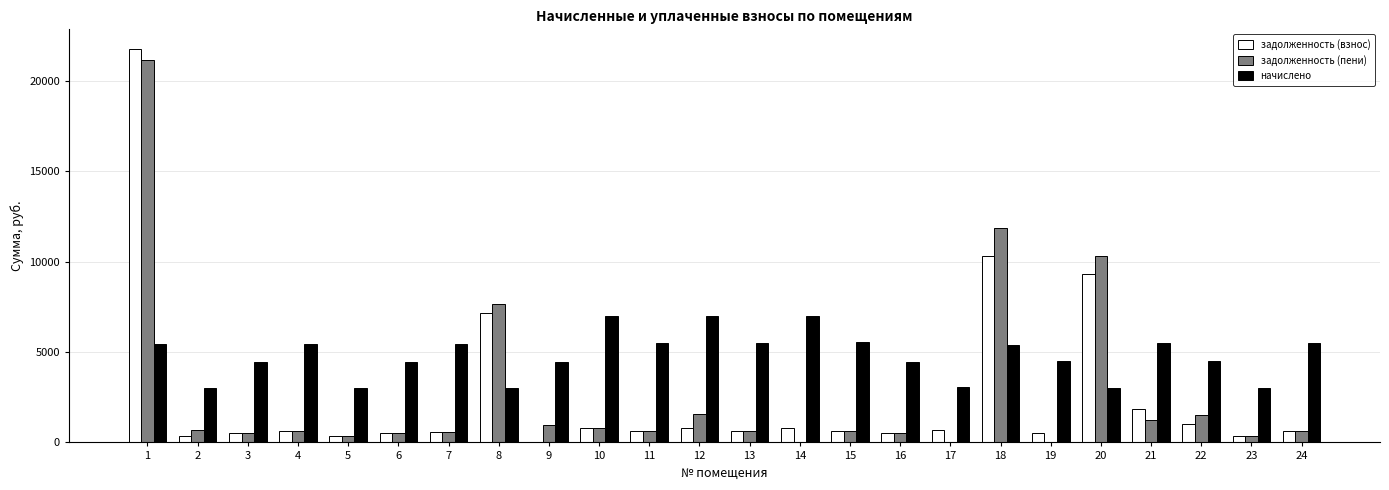

Does the chart contain stacked bars?

No